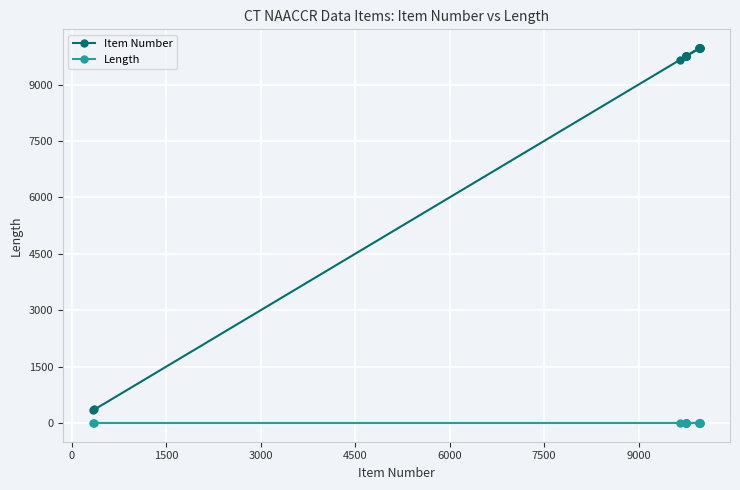

What is the greatest value displayed?

9969